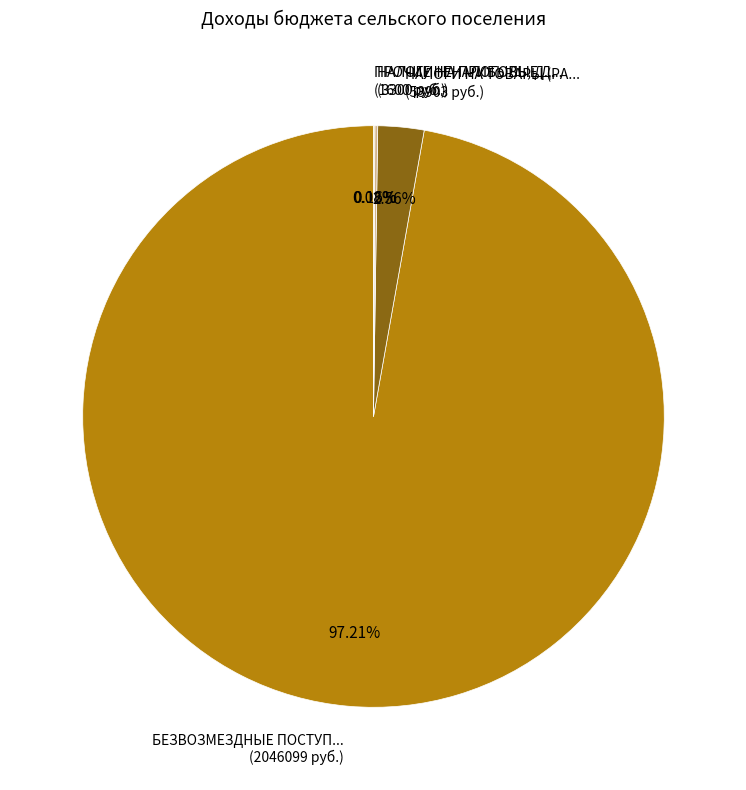

Is there any slice that represents more than half of the pie?

Yes